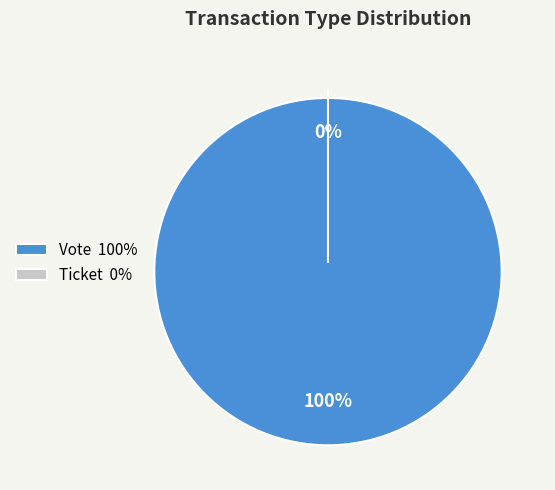

Rank the categories by value from highest to lowest.

Vote, Ticket